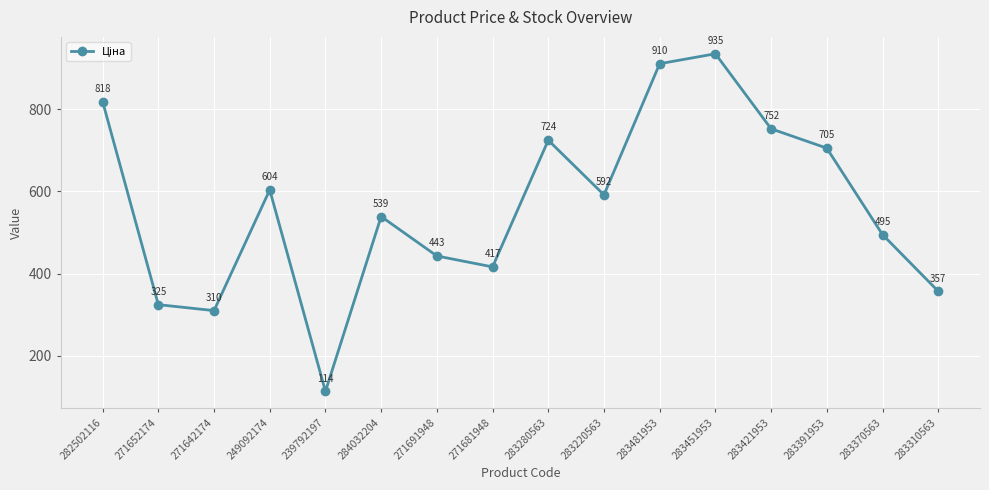

Rank the categories by value from highest to lowest.

283451953, 283481953, 282502116, 283421953, 283280563, 283391953, 249092174, 283220563, 284032204, 283370563, 271691948, 271681948, 283310563, 271652174, 271642174, 239792197